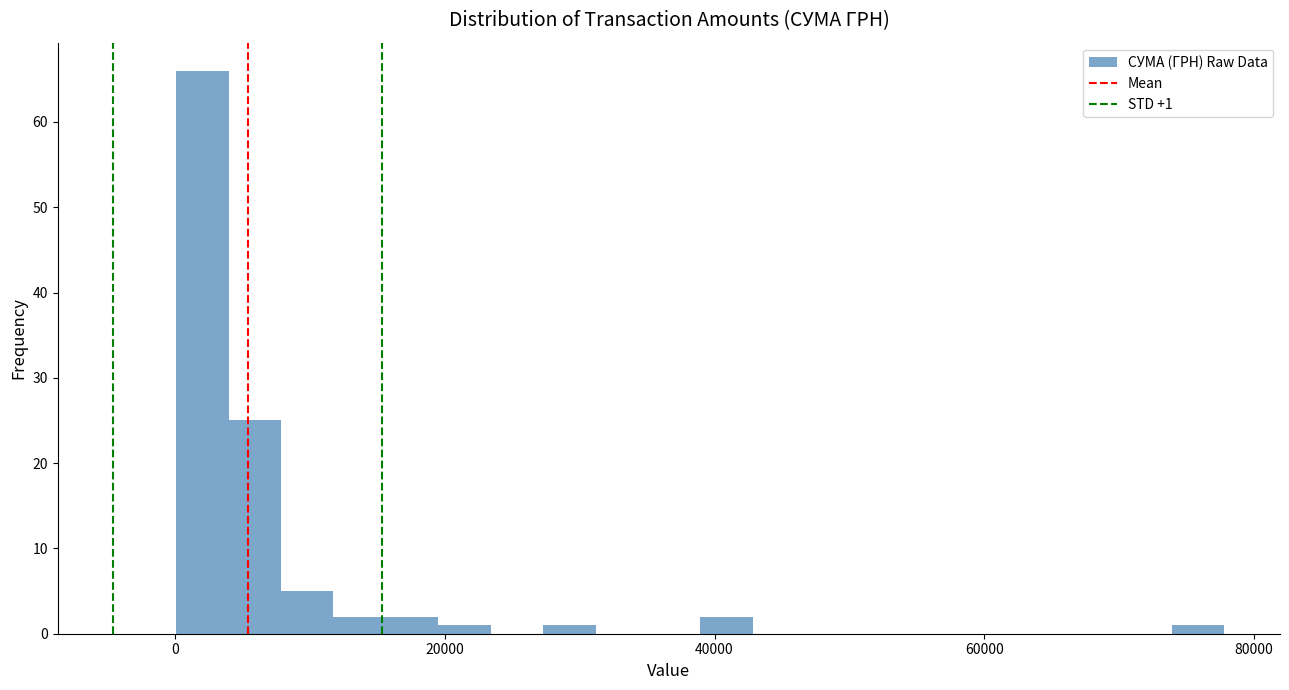

Read against the x-axis, roughly where is the centre of the tallest bar?

2000